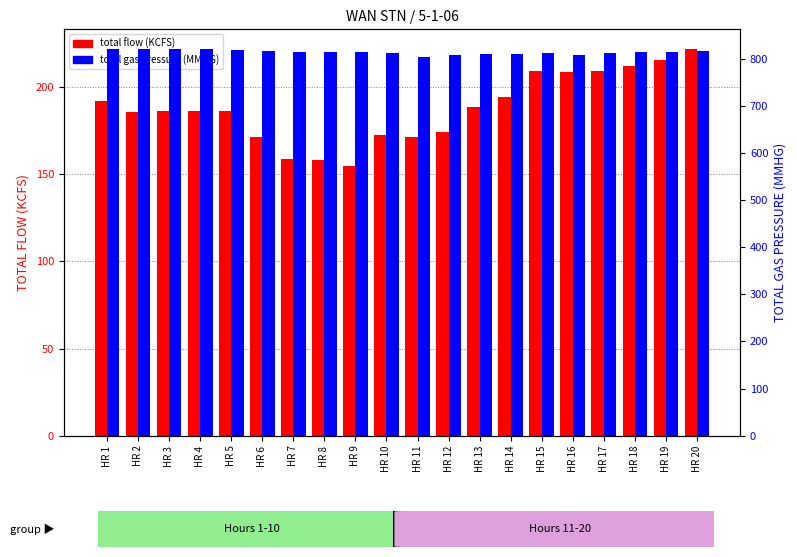

Where is TOTAL FLOW (KCFS) nearest to the value 188?

HR 13